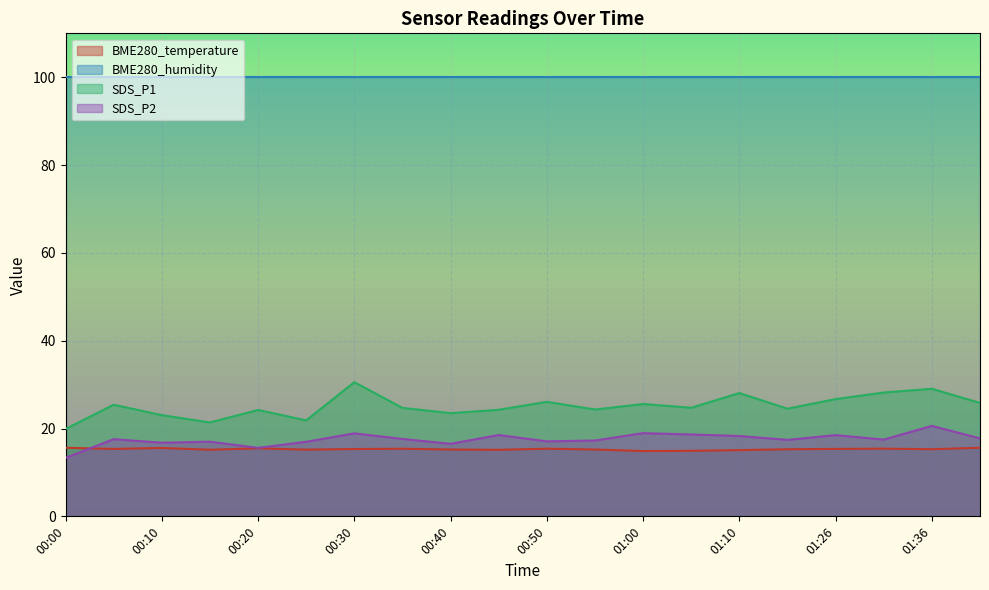

What is the smallest value displayed?

13.3